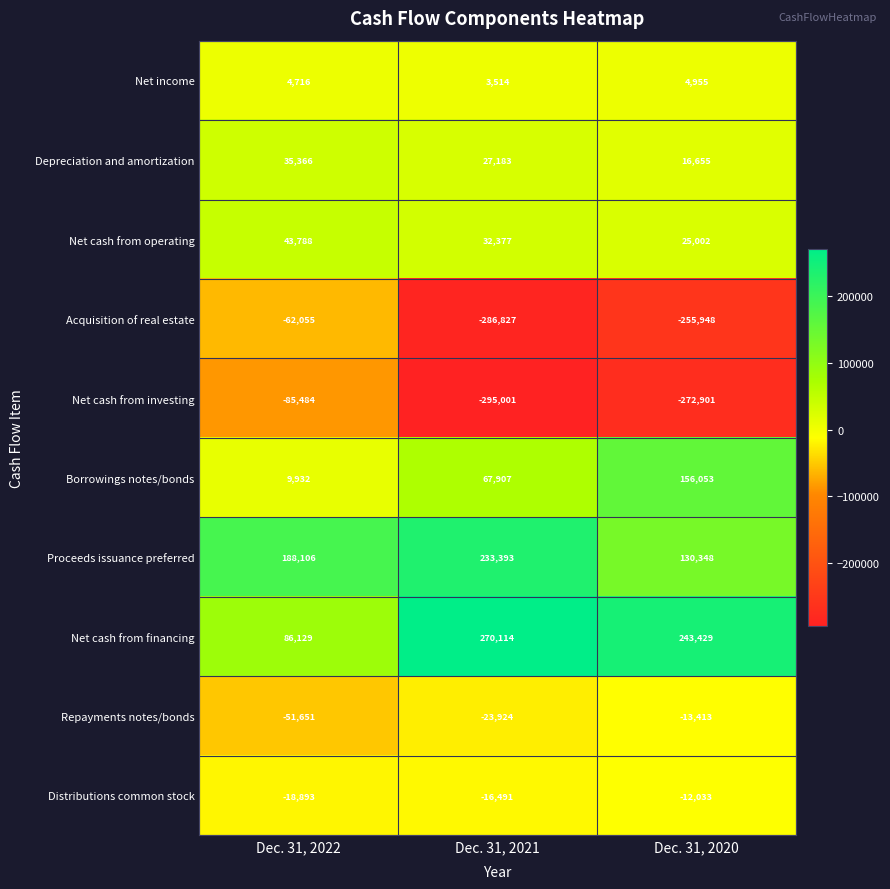

List the series in order of their peak value, highest first.

Net cash from financing, Proceeds issuance preferred, Borrowings notes/bonds, Net cash from operating, Depreciation and amortization, Net income, Distributions common stock, Repayments notes/bonds, Acquisition of real estate, Net cash from investing